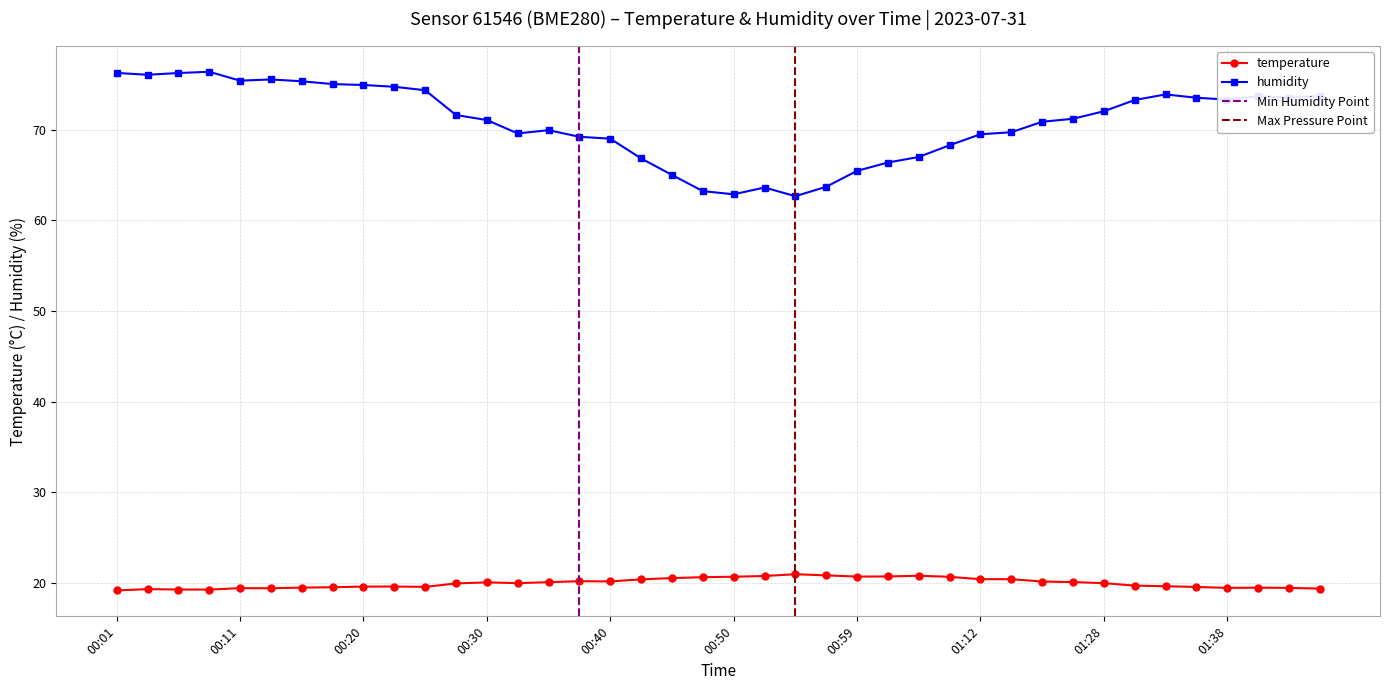

What position from the right is 01:35?

5